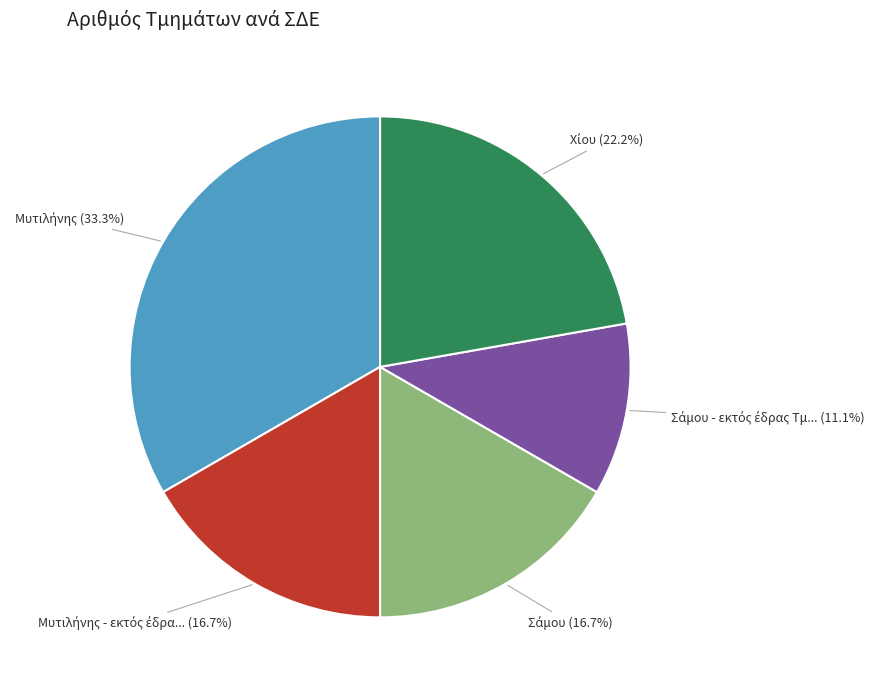

Is there a majority slice in this chart?

No